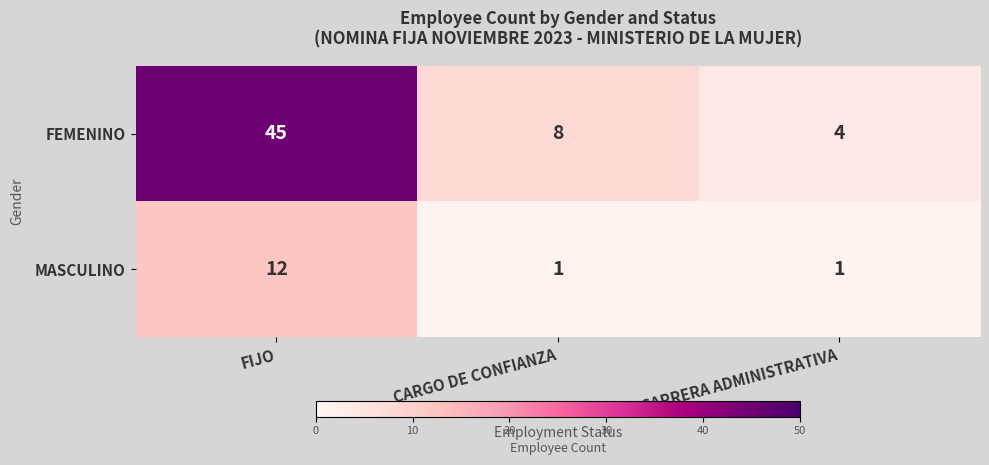

List the series in order of their overall mean, highest first.

FEMENINO, MASCULINO